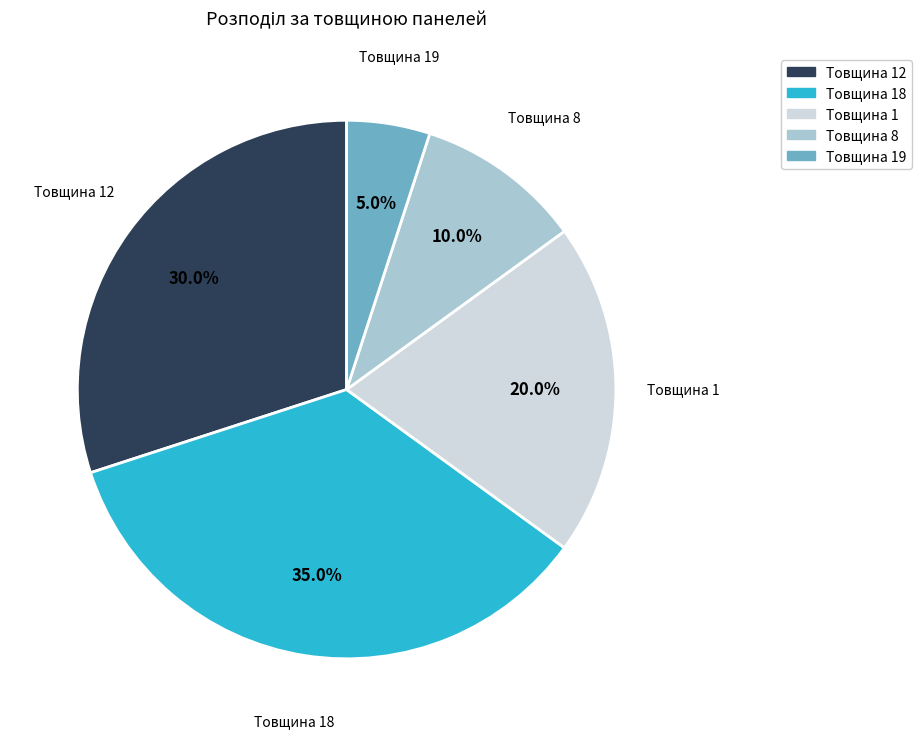

Is there any slice that represents more than half of the pie?

No